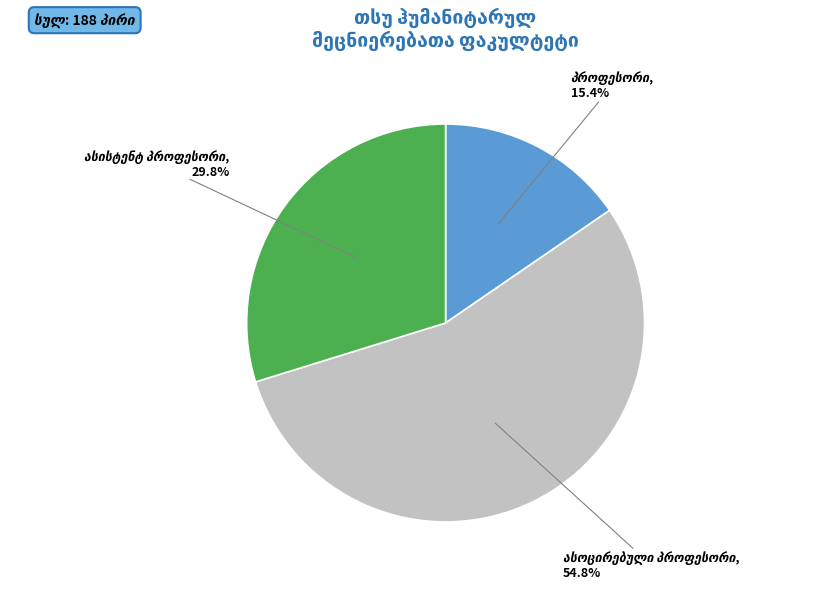

Is there a majority slice in this chart?

Yes